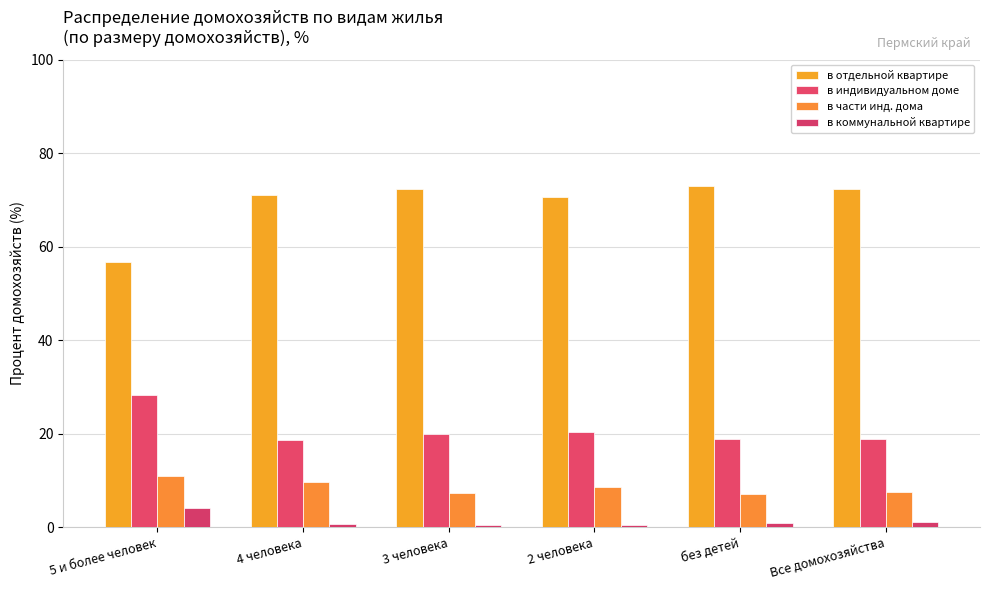

How many bars are there in each group?

4